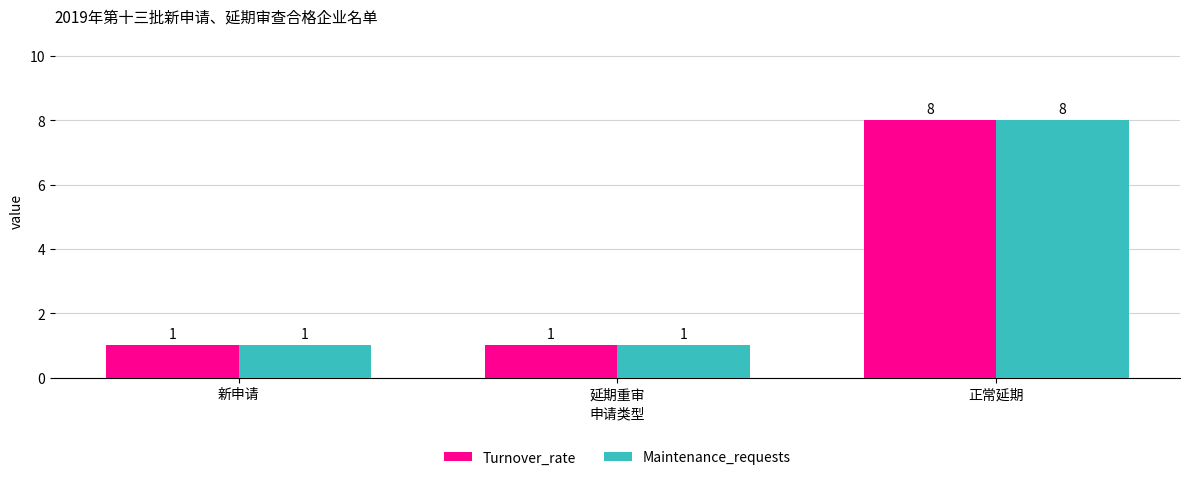

What is the value of the Maintenance_requests bar at the 1st from the left?

1